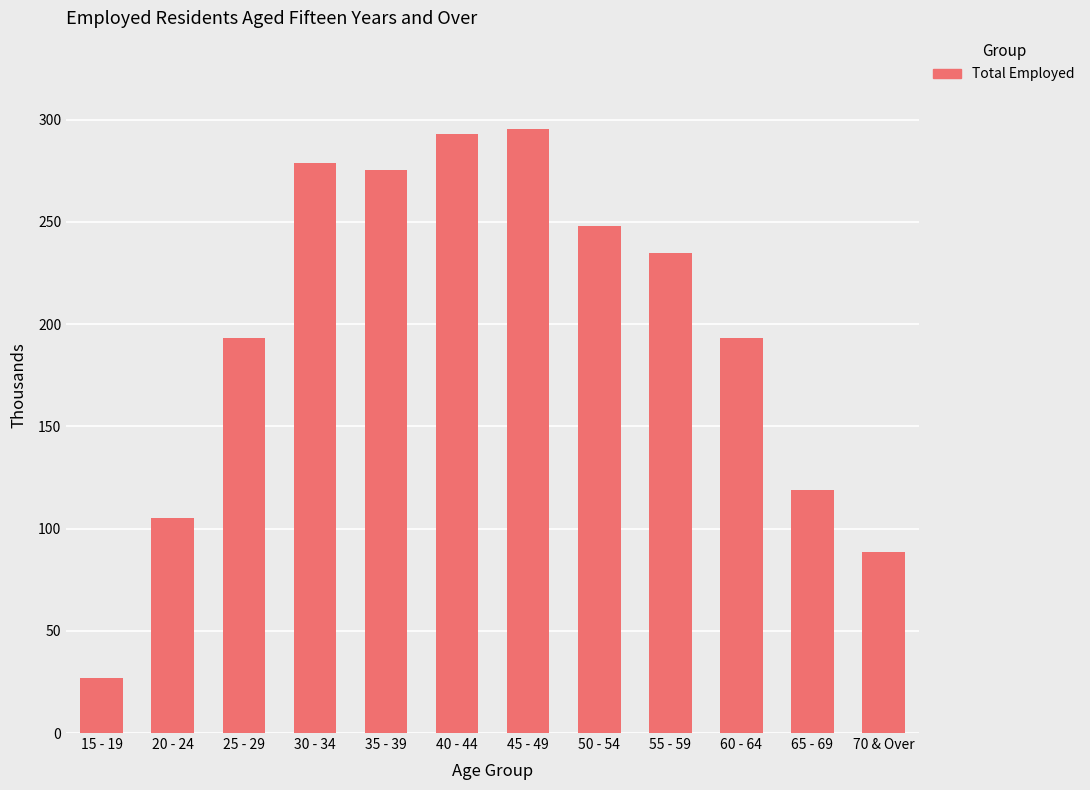

At which category does the chart reach its peak across all series?

45 - 49